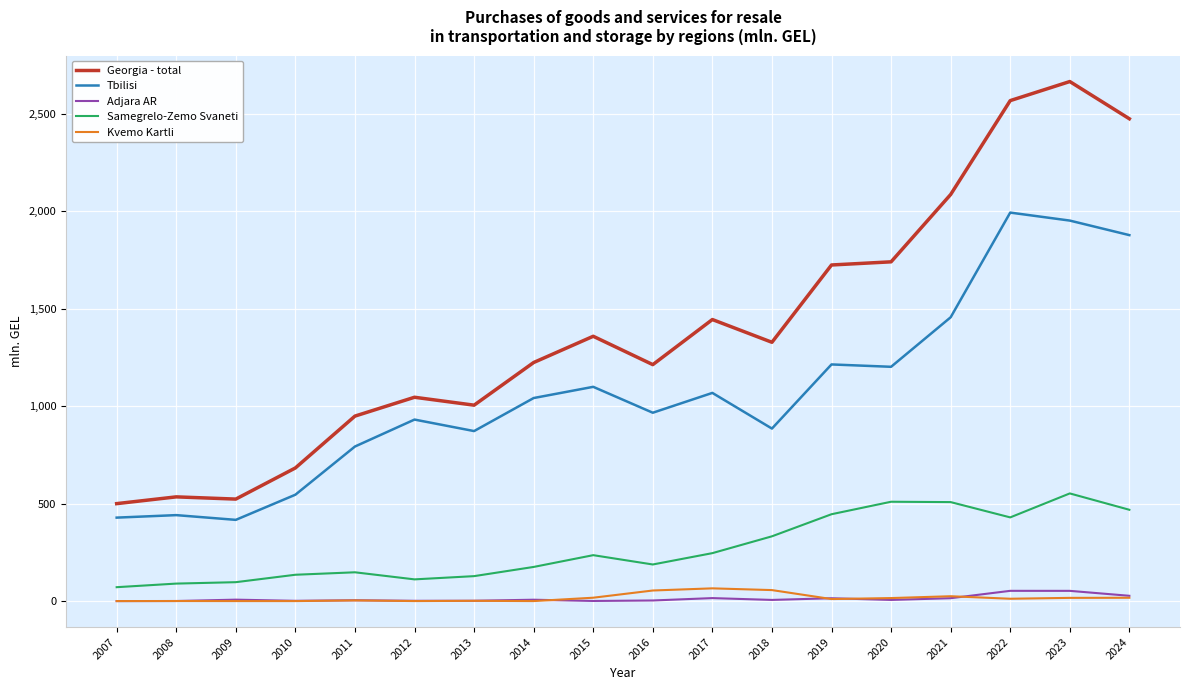

How many categories are shown in the chart?

18